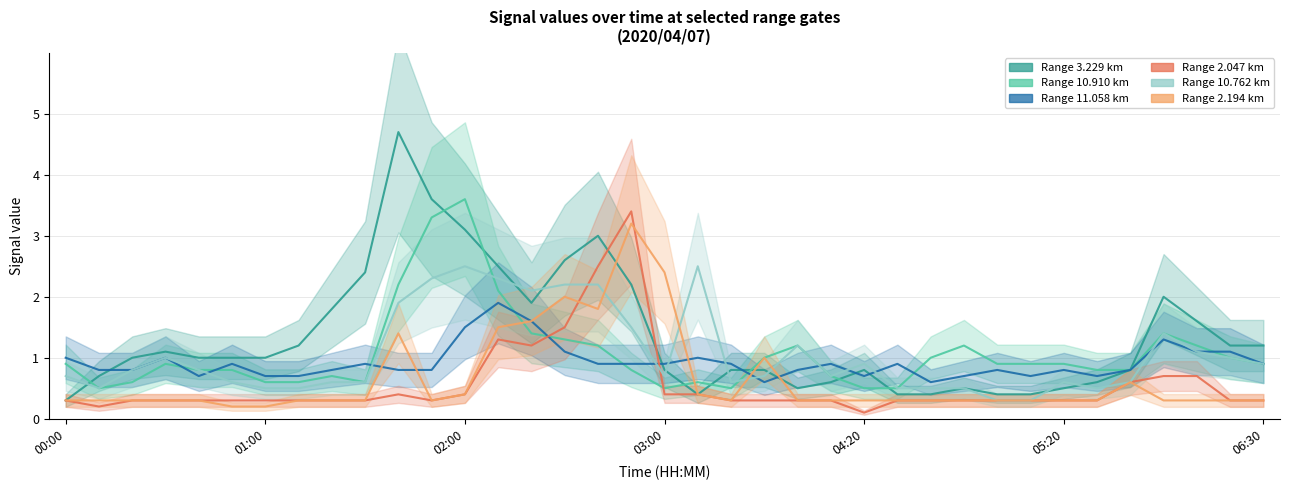

What are all the series names shown in the legend?

3.229, 10.910, 11.058, 2.047, 10.762, 2.194